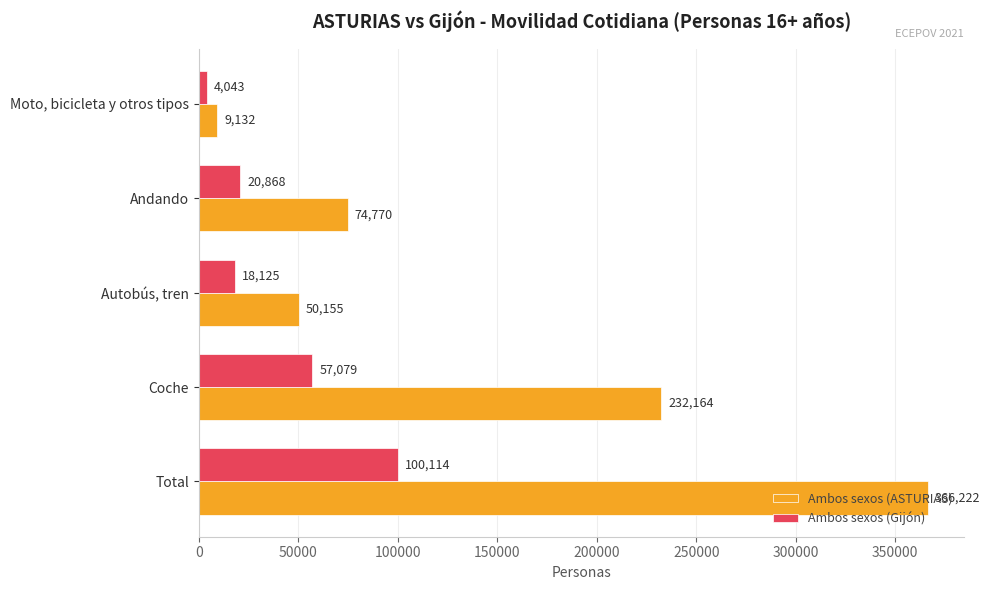

What is the minimum value for Ambos sexos (ASTURIAS)?

9132